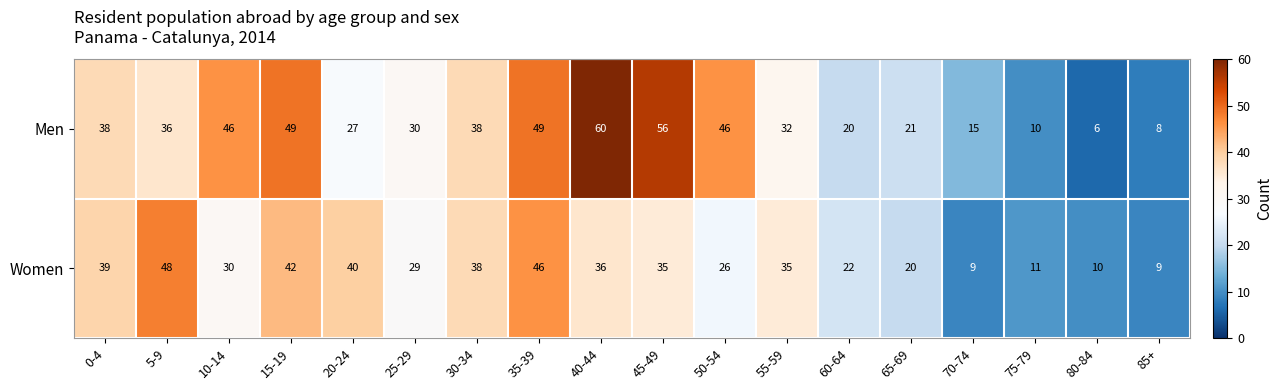

Which category has the highest value in the Women series?

5-9